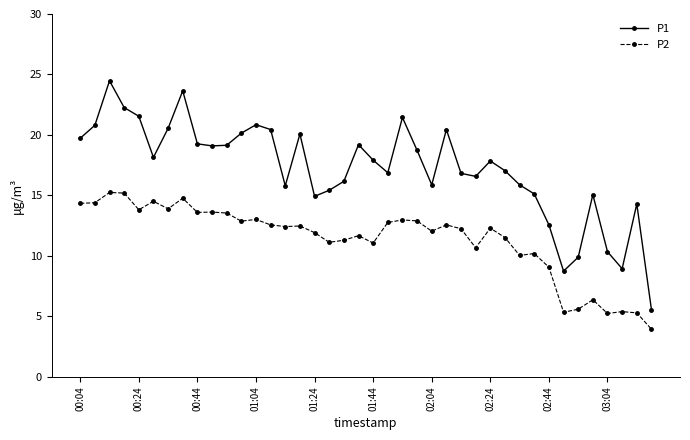

What is the average value of the P1 series?

17.2